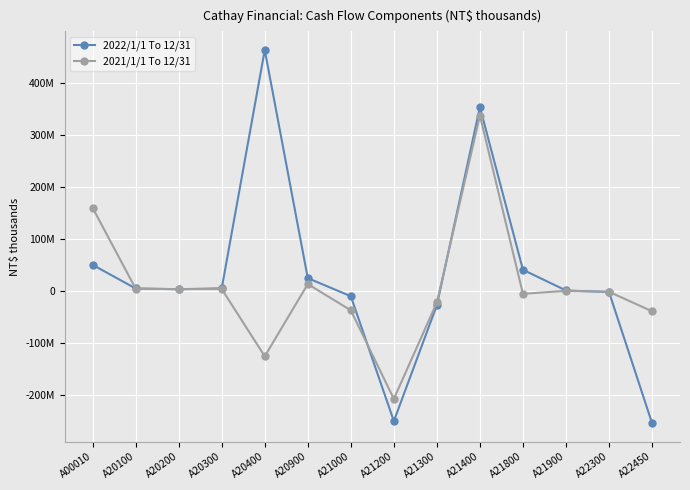

Rank the series by their average value, from highest to lowest.

2022/1/1 To 12/31, 2021/1/1 To 12/31